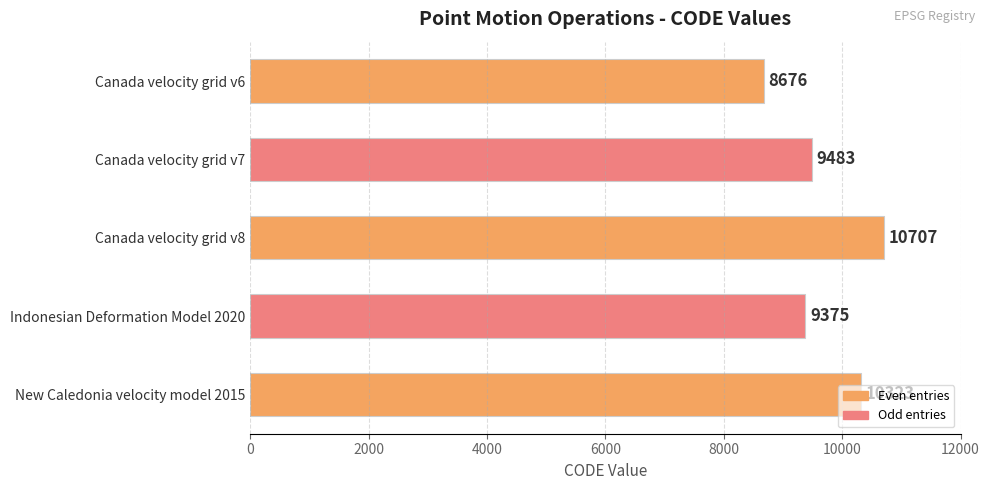

Rank the categories by value from lowest to highest.

Canada velocity grid v6, Indonesian Deformation Model 2020, Canada velocity grid v7, New Caledonia velocity model 2015, Canada velocity grid v8